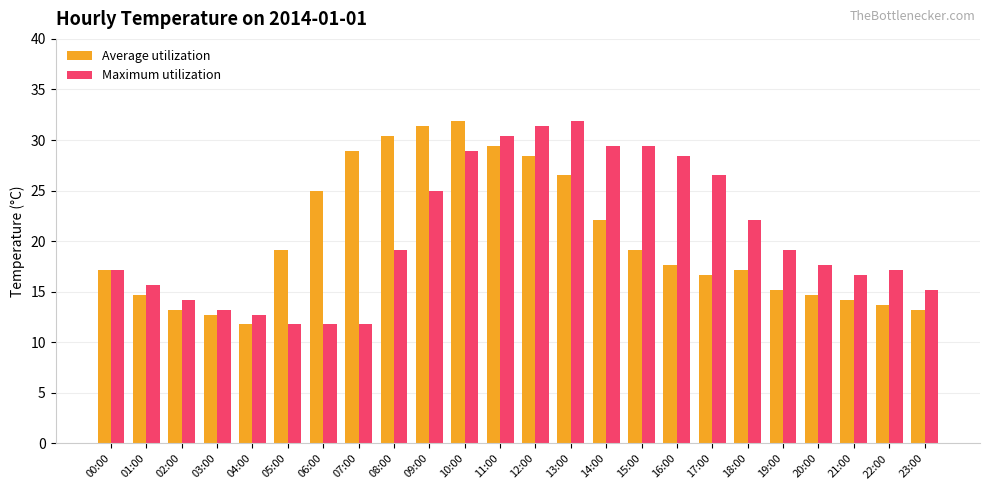

What is the difference between the maximum and minimum values in the Maximum utilization series?

20.1